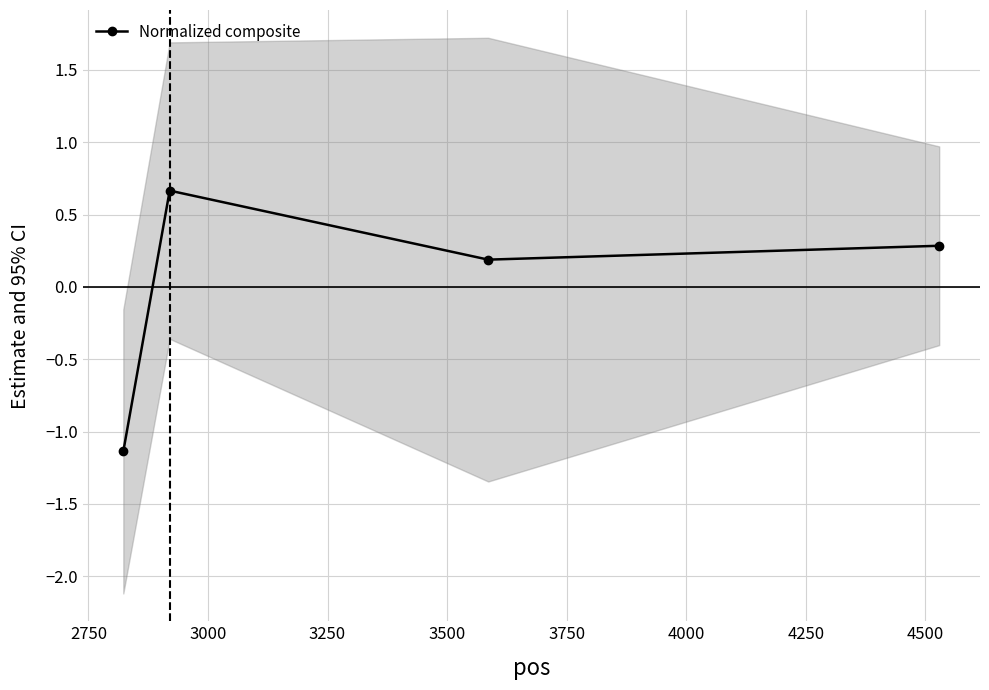

What is the value of the Normalized composite point at the 4th from the left?

0.3